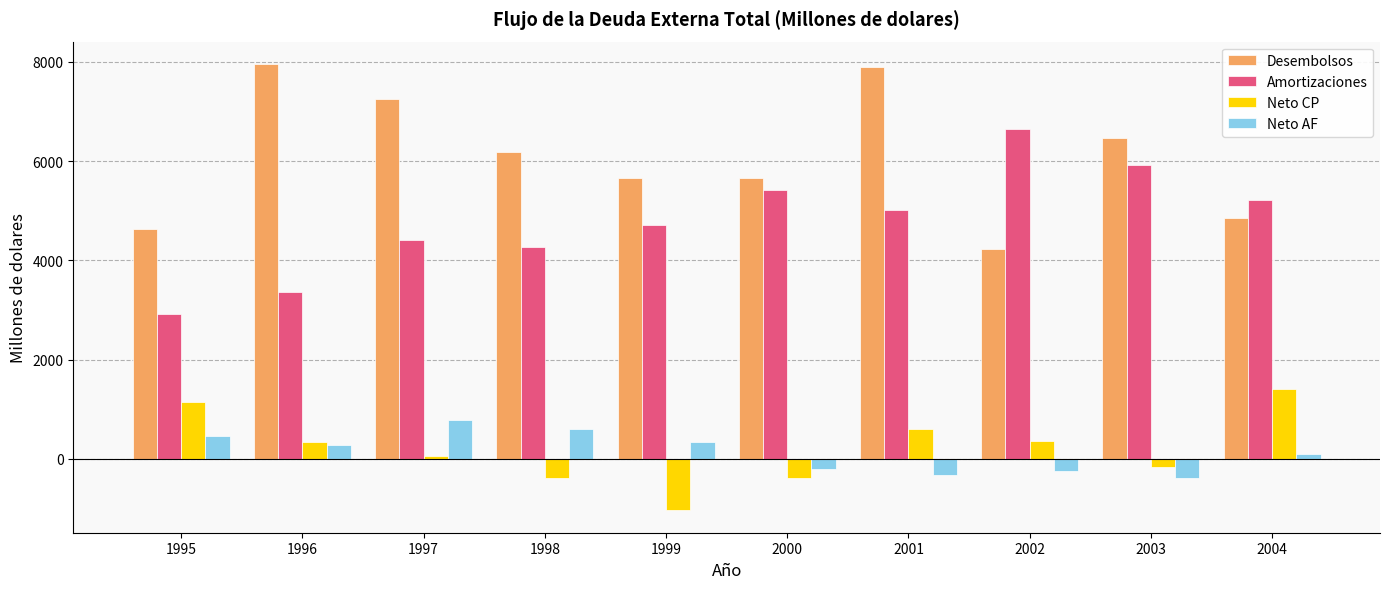

At which label does Amortizaciones first exceed 5012?

2000